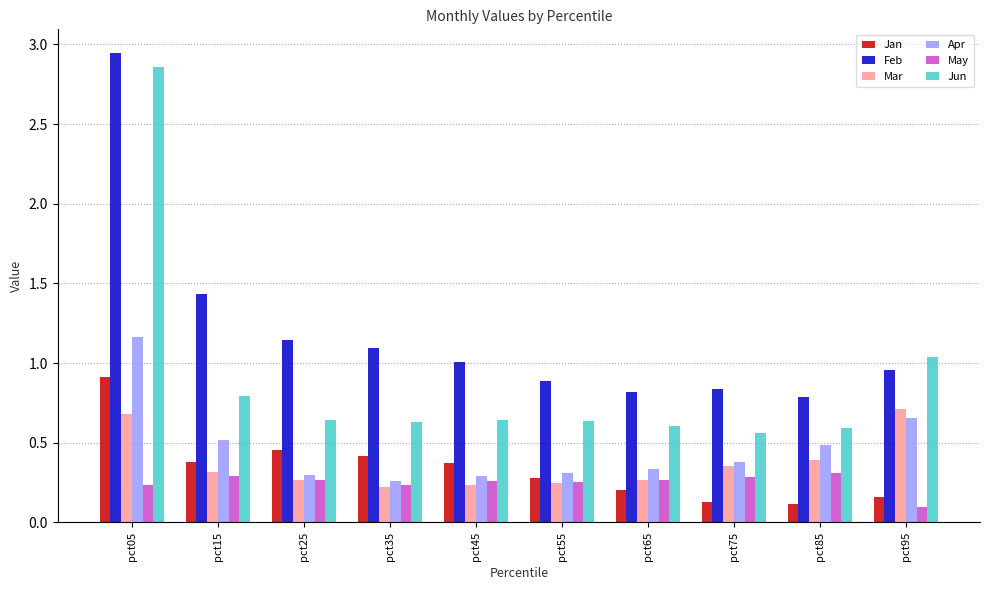

Which label corresponds to the largest value in the chart?

pct05